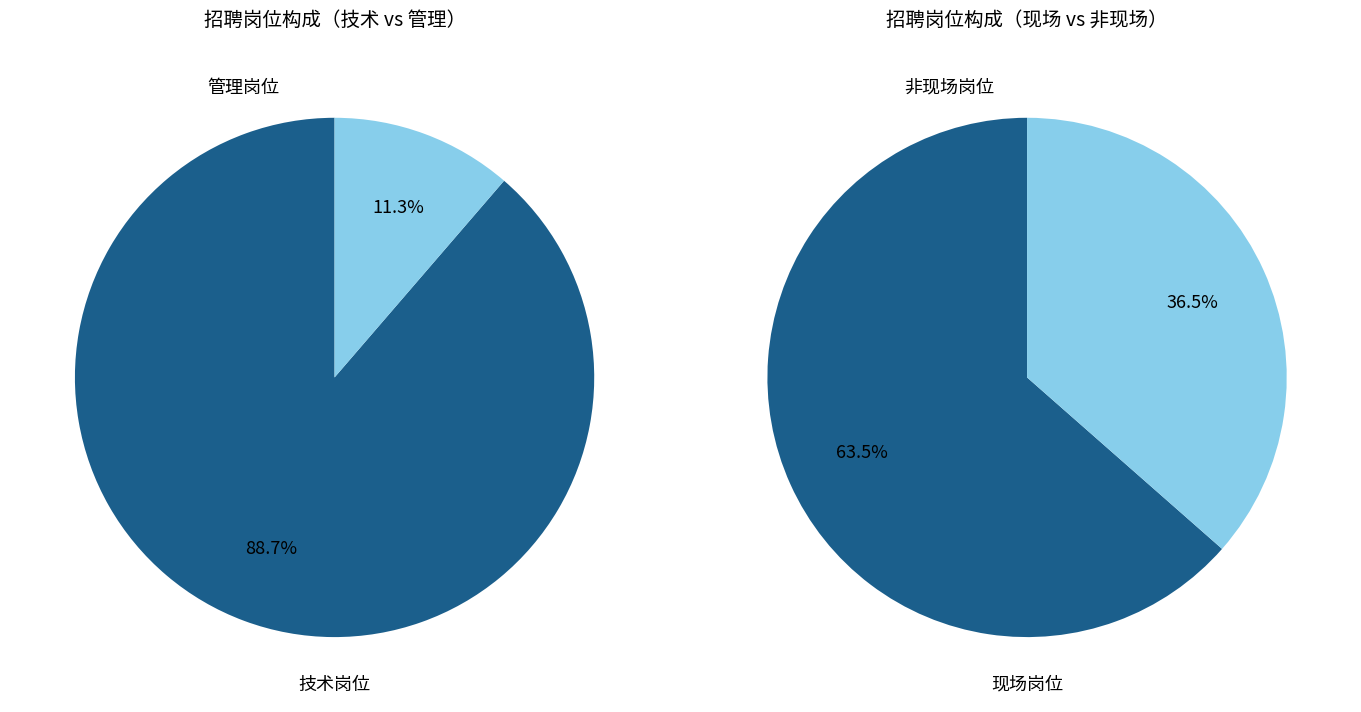

Is it true that 变电施工、输电检修施工 is 29% of the pie?

False